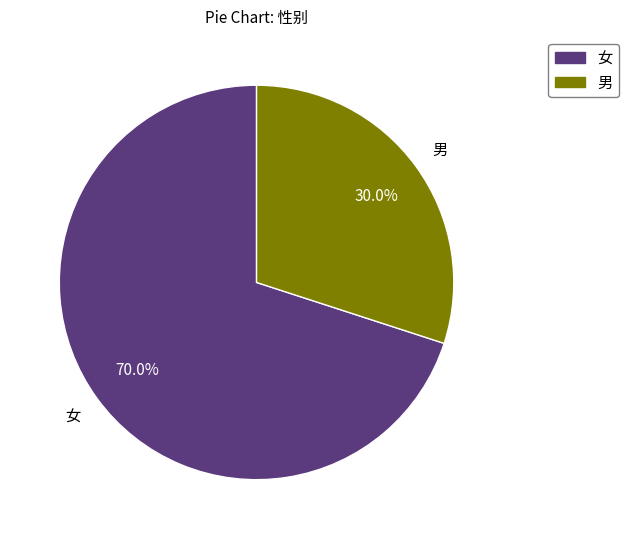

What percentage is the 男 slice, to the nearest percent?

30%